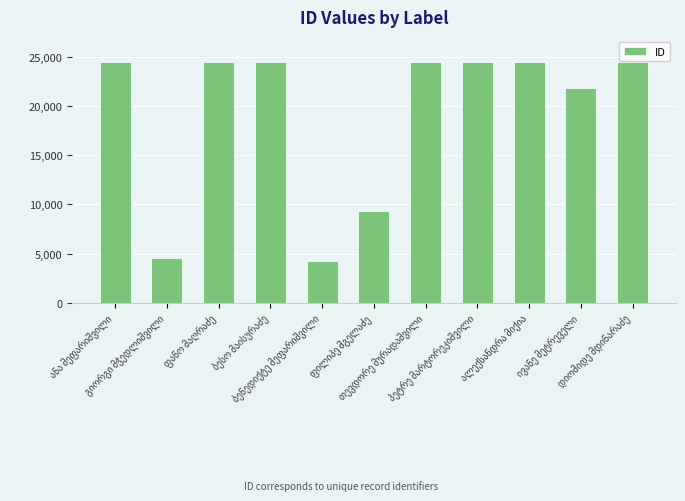

How many series are shown in this chart?

1